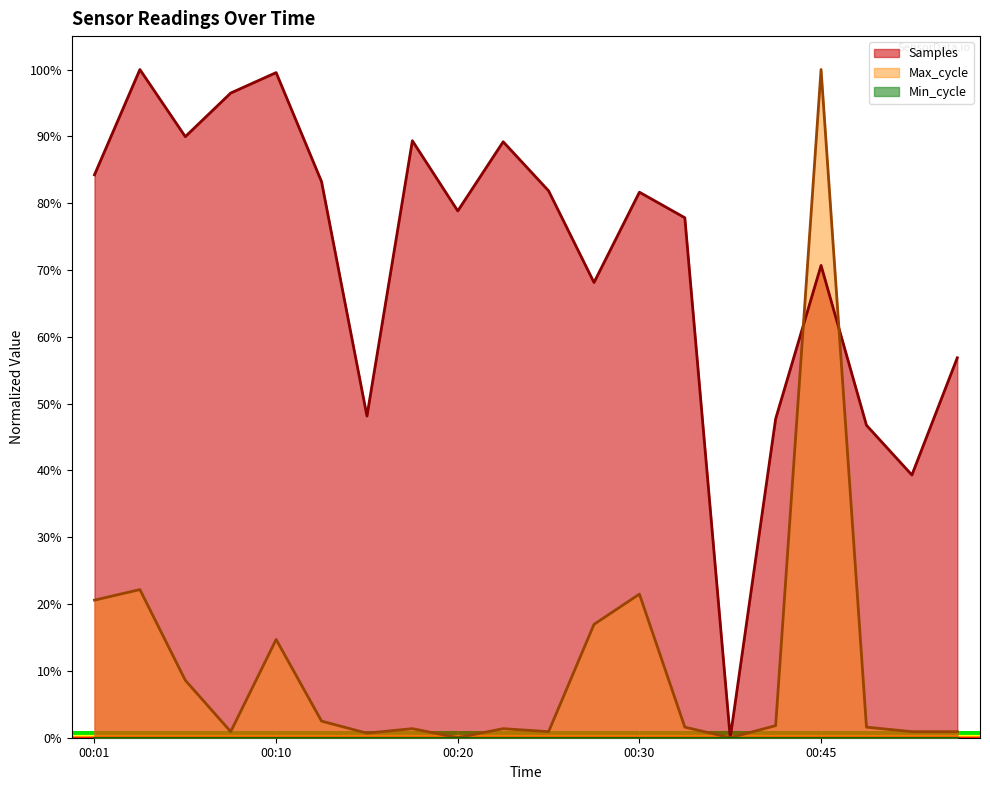

Reading left to right, what are all the values shown in this chart?

Samples: 0.8	1.0	0.9	1.0	1.0	0.8	0.5	0.9	0.8	0.9	0.8	0.7	0.8	0.8	0.0	0.5	0.7	0.5	0.4	0.6
Max_cycle: 0.2	0.2	0.1	0.0	0.1	0.0	0.0	0.0	0.0	0.0	0.0	0.2	0.2	0.0	0.0	0.0	1.0	0.0	0.0	0.0